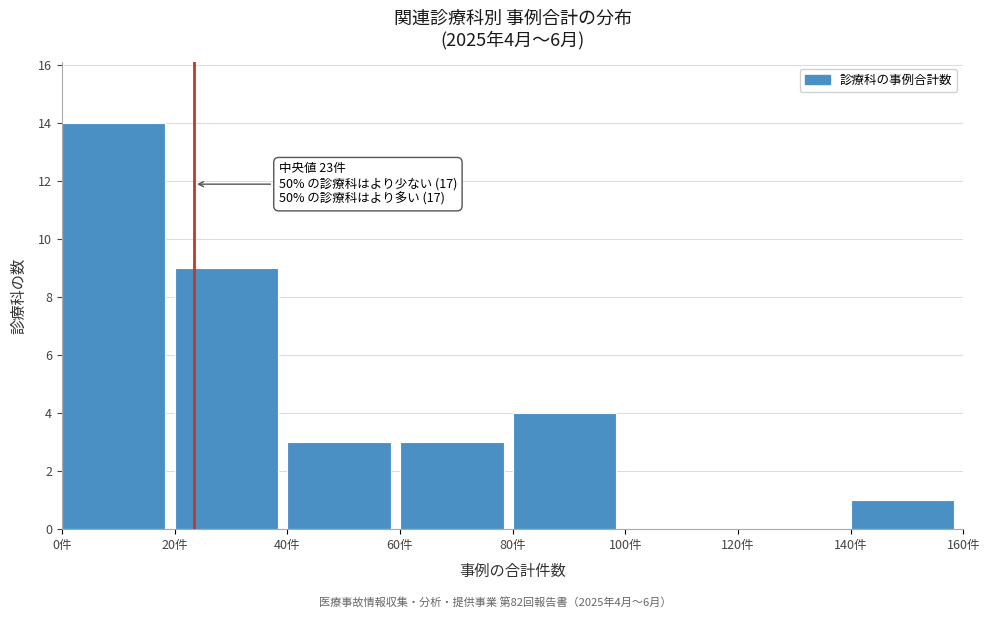

Over which range of the x-axis is the bar tallest?

0 to 20